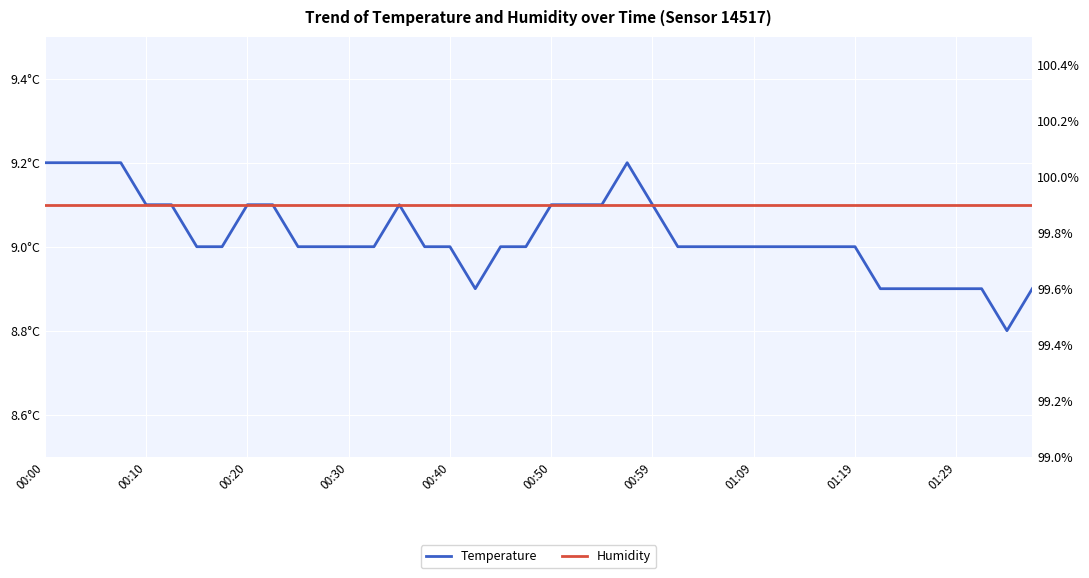

Reading left to right, extract all data points from this chart.

Temperature: 9.2	9.2	9.2	9.2	9.1	9.1	9.0	9.0	9.1	9.1	9.0	9.0	9.0	9.0	9.1	9.0	9.0	8.9	9.0	9.0	9.1	9.1	9.1	9.2	9.1	9.0	9.0	9.0	9.0	9.0	9.0	9.0	9.0	8.9	8.9	8.9	8.9	8.9	8.8	8.9
Humidity: 99.9	99.9	99.9	99.9	99.9	99.9	99.9	99.9	99.9	99.9	99.9	99.9	99.9	99.9	99.9	99.9	99.9	99.9	99.9	99.9	99.9	99.9	99.9	99.9	99.9	99.9	99.9	99.9	99.9	99.9	99.9	99.9	99.9	99.9	99.9	99.9	99.9	99.9	99.9	99.9